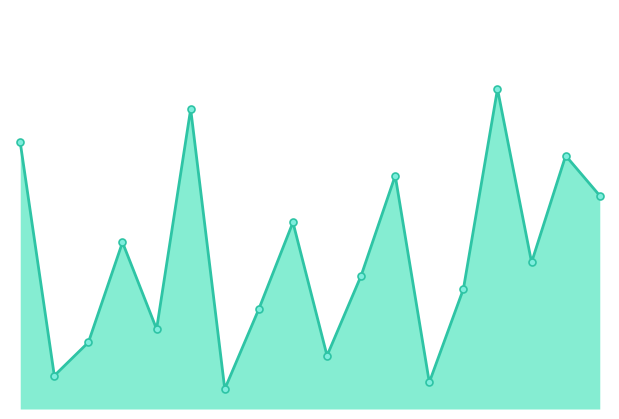

How many values are below 2?

8